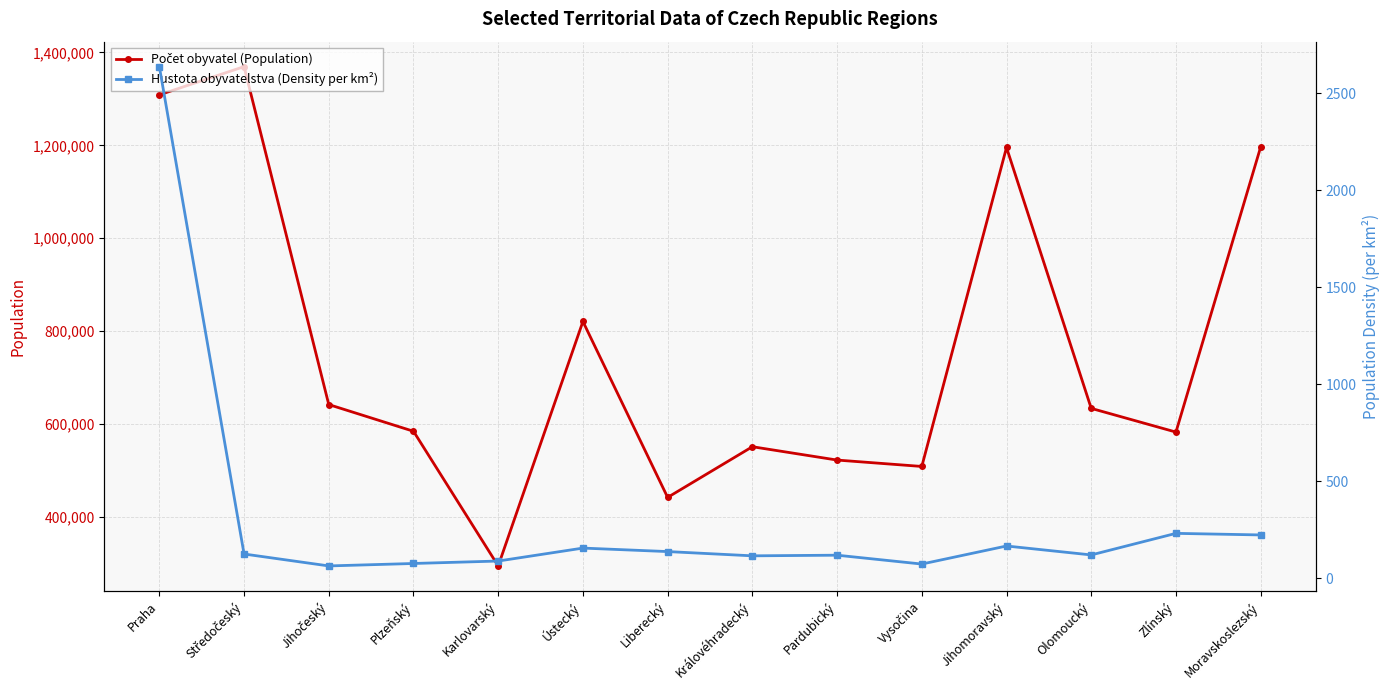

What is the minimum value shown in the chart?

63.8